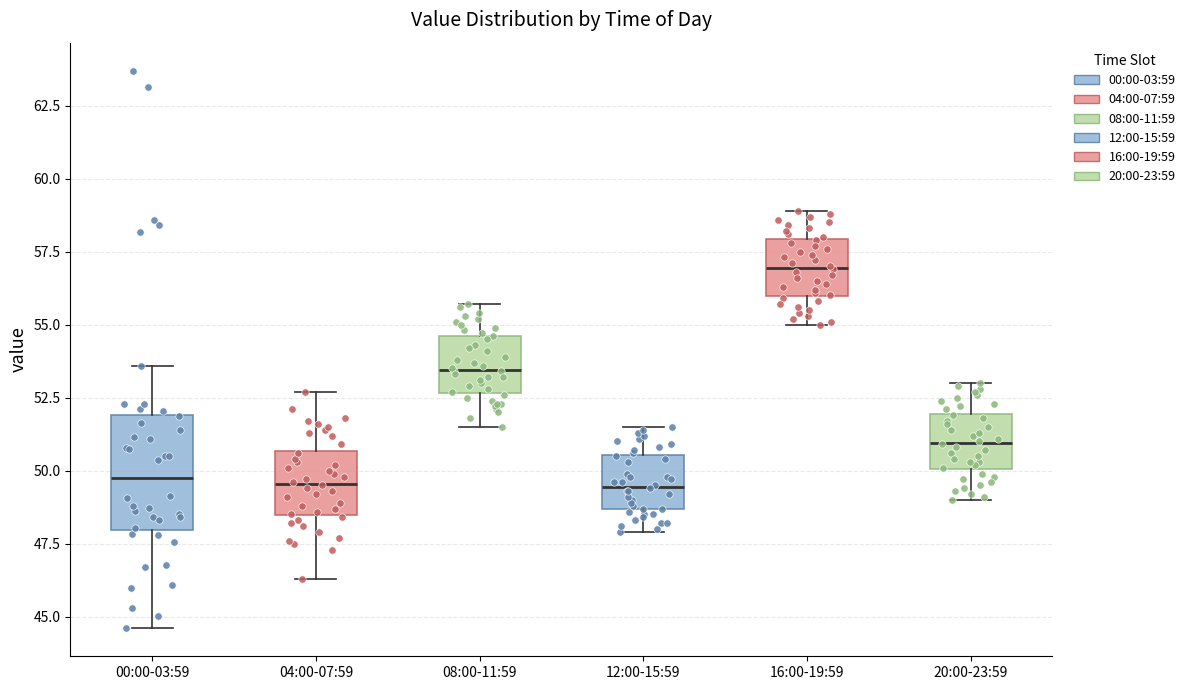

Reading left to right, transcribe this box plot: for each box, give where its median line is, the range the box spans, and where its two whiskers end, as read against the y-axis. The values are not printed on the chart, so give them approximately, as read against the axis.

00:00-03:59: median 50.0, box 48.0 to 52.0, whiskers 44.5 to 53.5
04:00-07:59: median 49.5, box 48.5 to 50.5, whiskers 46.5 to 52.5
08:00-11:59: median 53.5, box 52.5 to 54.5, whiskers 51.5 to 55.5
12:00-15:59: median 49.5, box 48.5 to 50.5, whiskers 48.0 to 51.5
16:00-19:59: median 57.0, box 56.0 to 58.0, whiskers 55.0 to 59.0
20:00-23:59: median 51.0, box 50.0 to 52.0, whiskers 49.0 to 53.0